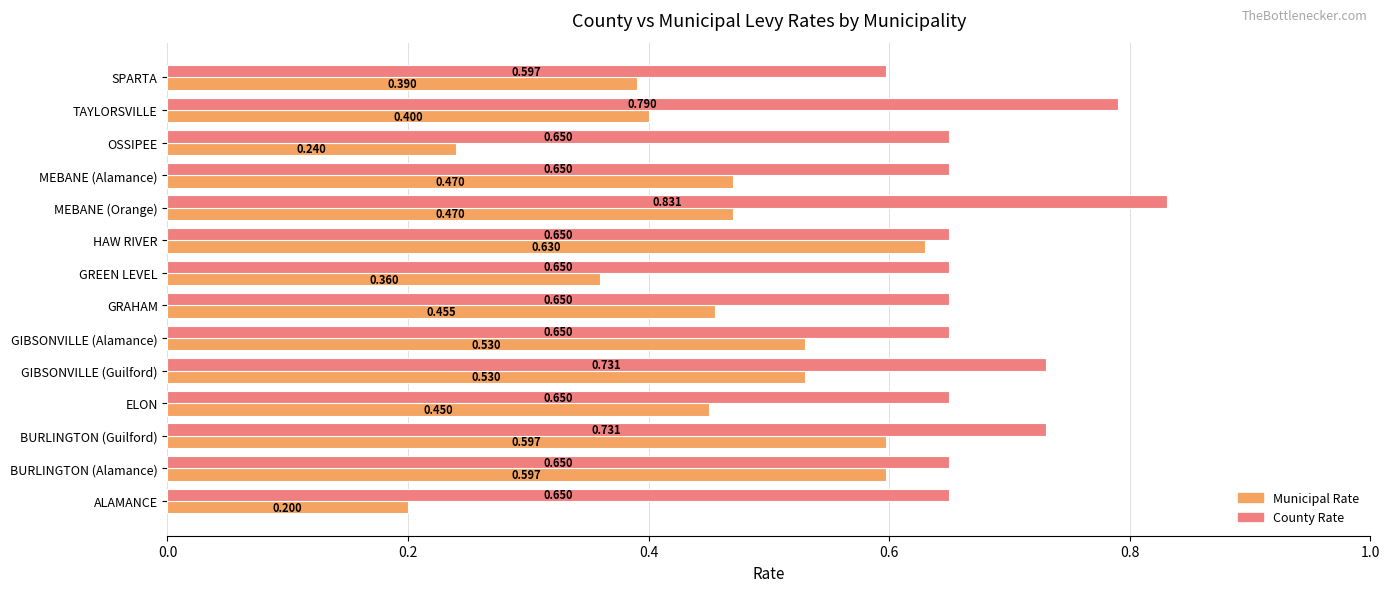

Which series changed the most between MEBANE (Alamance) and OSSIPEE?

Municipal Rate